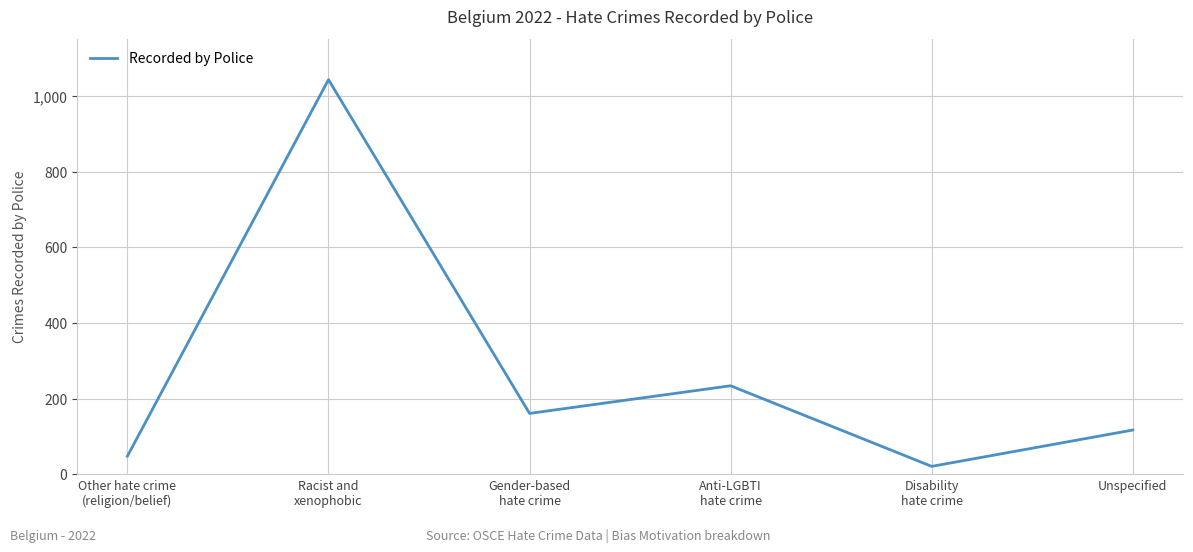

Reading left to right, transcribe all the data shown in this chart.

48	1043	161	234	21	117